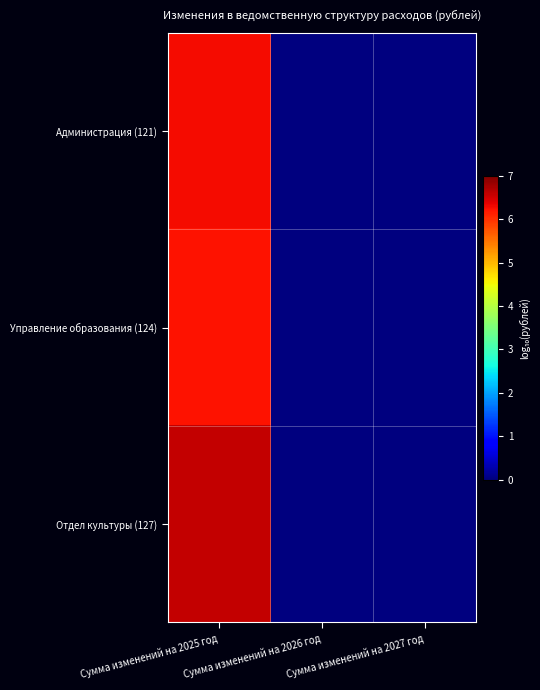

Reading right to left, extract all data points from this chart.

Администрация (121): Сумма изменений на 2027 год=0.0	Сумма изменений на 2026 год=0.0	Сумма изменений на 2025 год=6.3
Управление образования (124): Сумма изменений на 2027 год=0.0	Сумма изменений на 2026 год=0.0	Сумма изменений на 2025 год=6.2
Отдел культуры (127): Сумма изменений на 2027 год=0.0	Сумма изменений на 2026 год=0.0	Сумма изменений на 2025 год=6.6